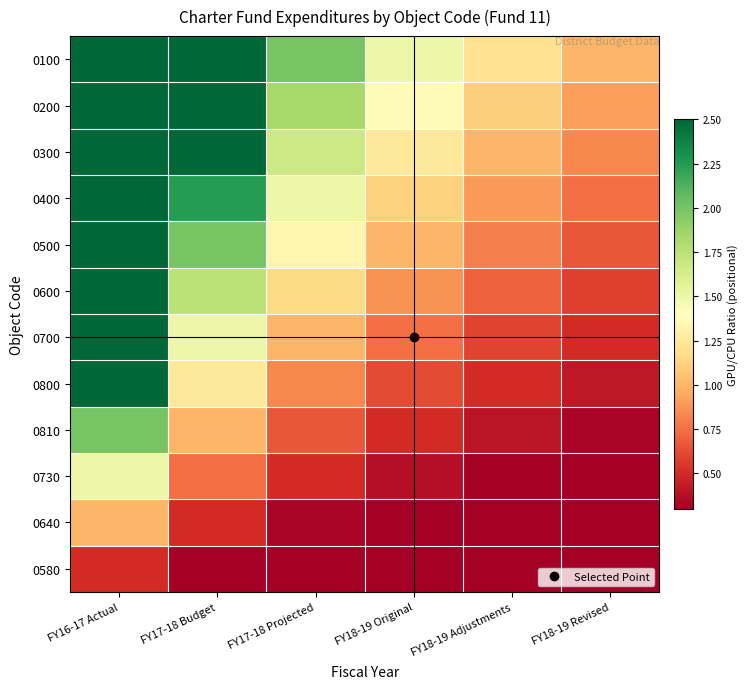

Which series has the largest total across all categories?

0100